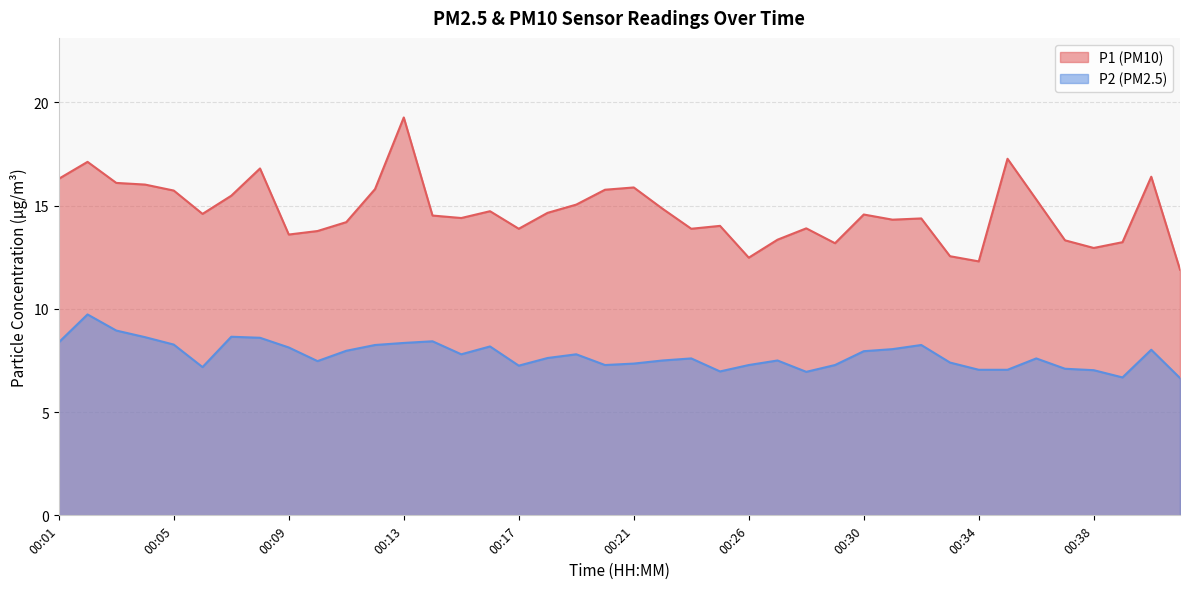

Which series changed the most between 00:32 and 00:35?

P1